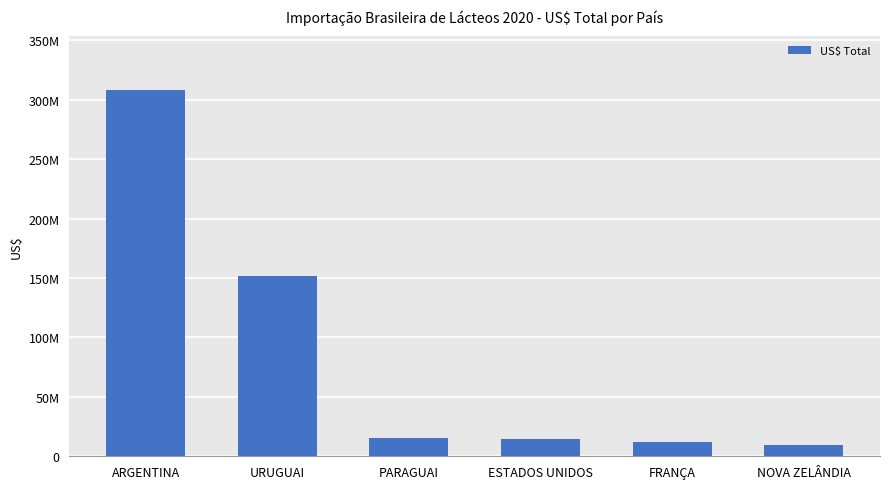

Approximately how many times larger is the value at PARAGUAI compared to ESTADOS UNIDOS?

1.1